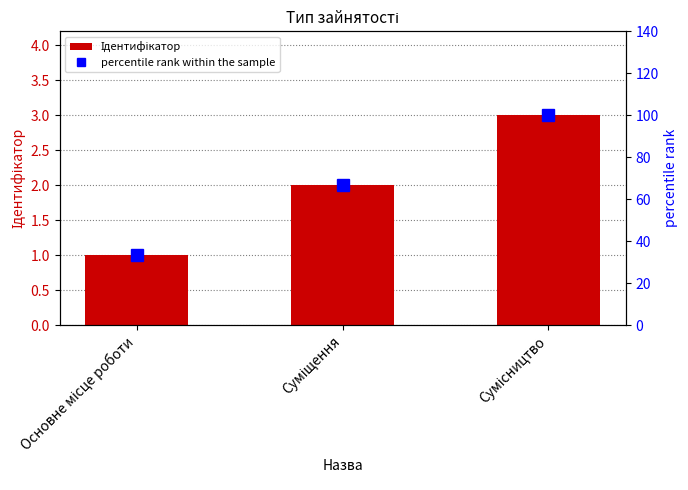

Reading left to right, list all the values displayed in this chart.

Ідентифікатор: Основне місце роботи=1.0	Суміщення=2.0	Сумісництво=3.0
percentile rank within the sample: Основне місце роботи=33.3	Суміщення=66.7	Сумісництво=100.0